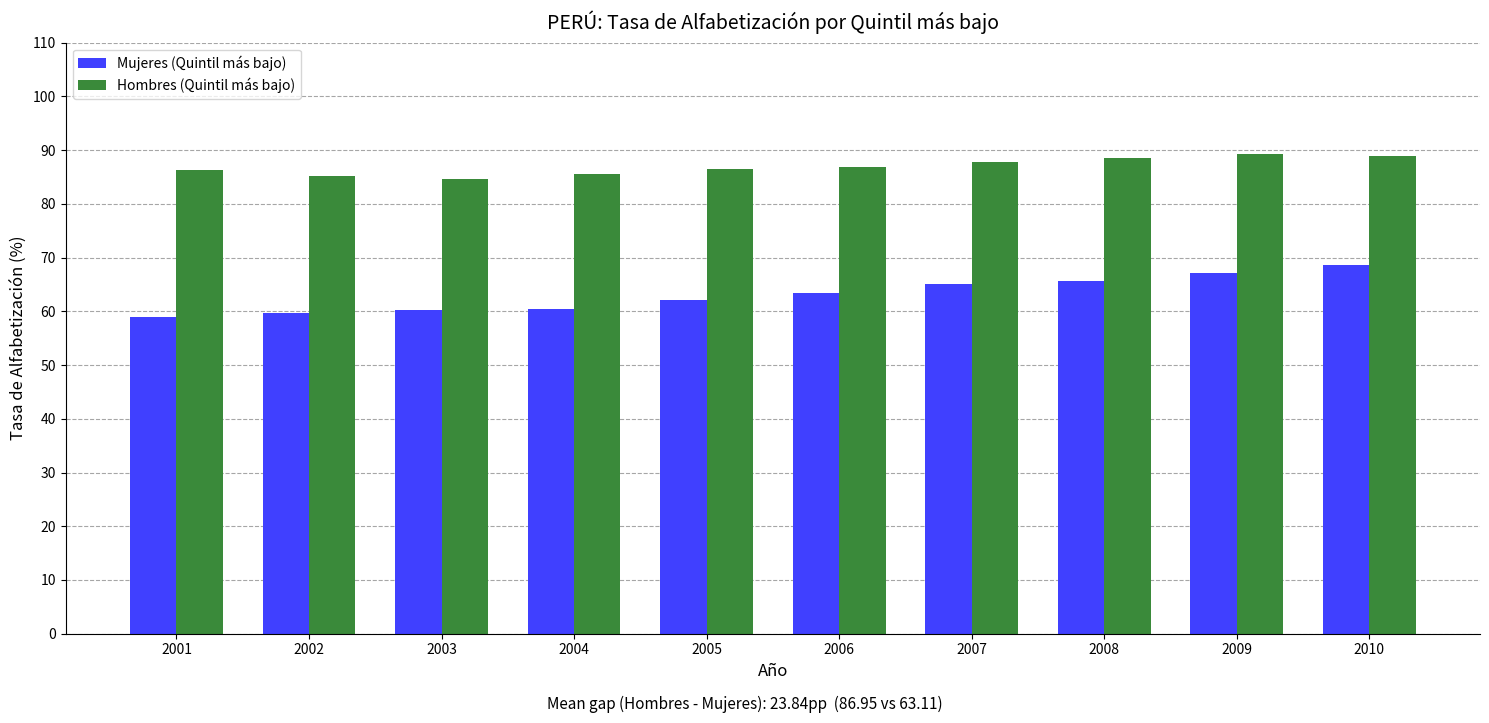

What is the value of the Mujeres (Quintil más bajo) bar at the 8th from the left?

65.6